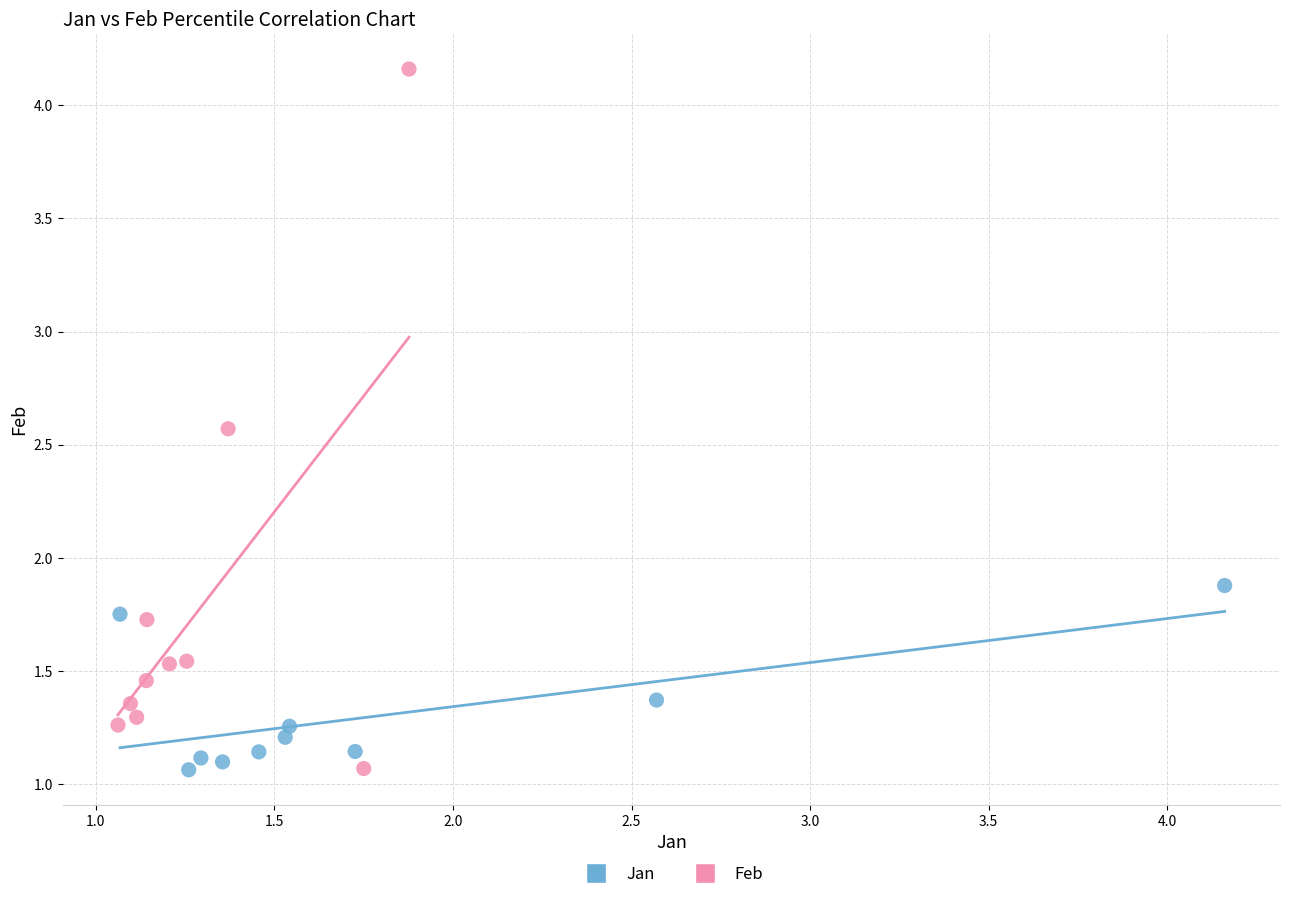

Which series contains the highest Y value?

Feb